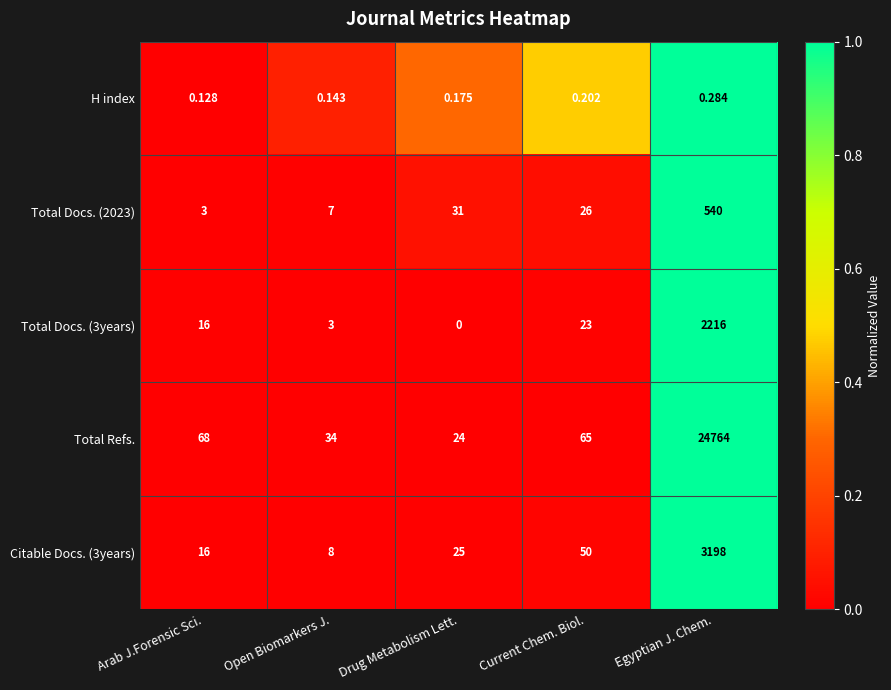

At which label is Total Refs. closest to 12394?

Arab J.Forensic Sci.